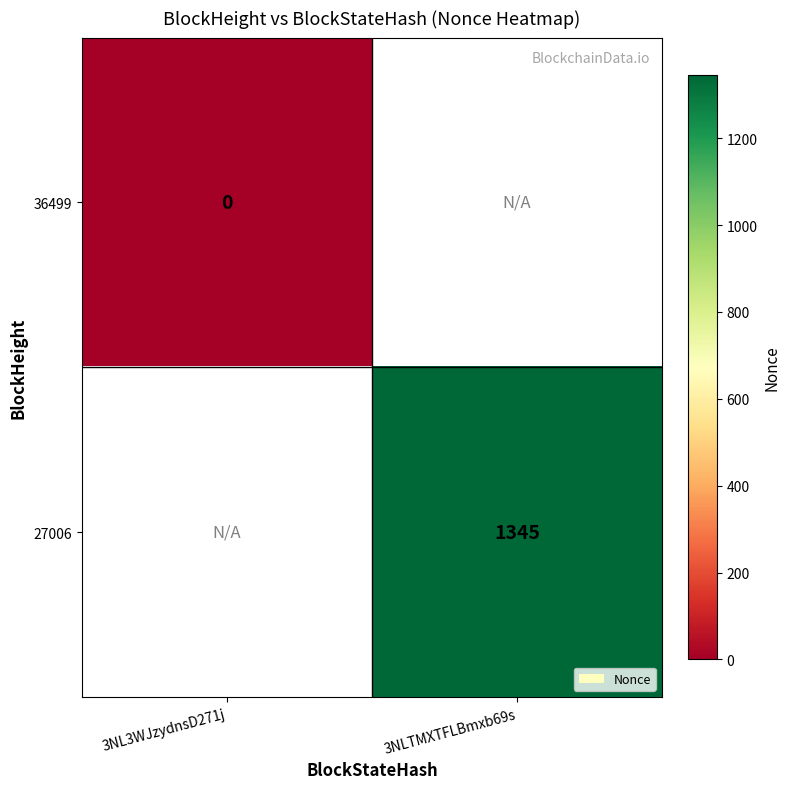

Is the value of 27006 at 3NLTMXTFLBmxb69s greater than the value of 36499 at 3NL3WJzydnsD271j?

Yes